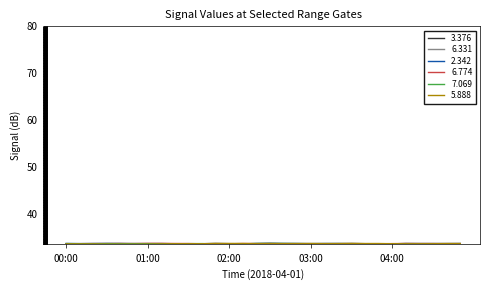

What is the maximum value shown in the chart?

78.4